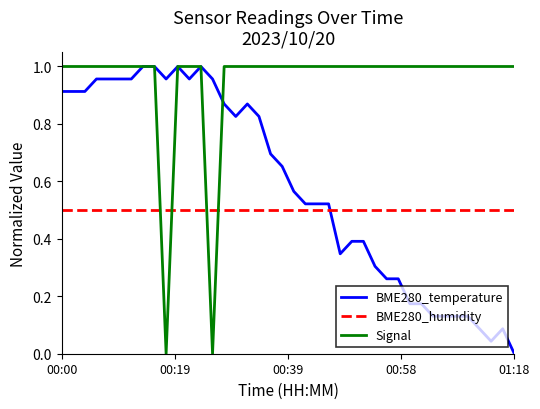

List the series in order of their overall mean, highest first.

Signal, BME280_temperature, BME280_humidity